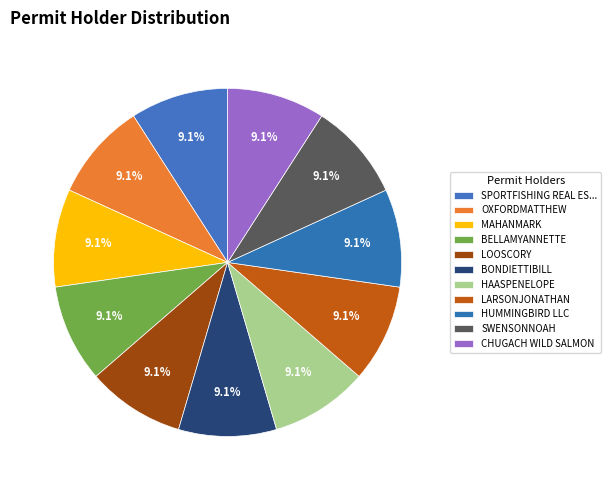

Count the number of slices in the pie.

11